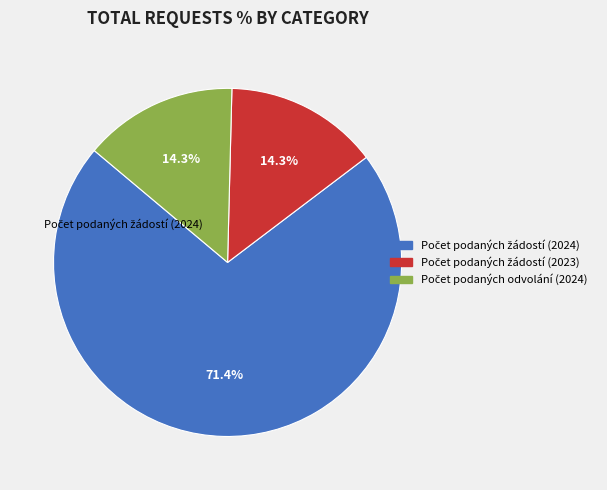

Is there any slice that represents more than half of the pie?

Yes